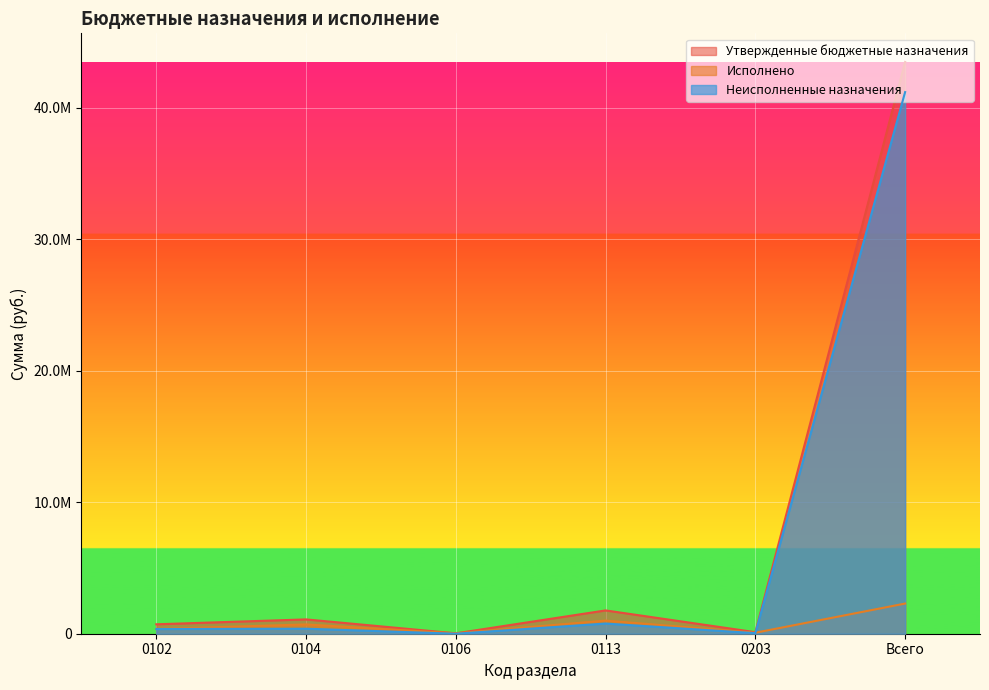

True or false: Исполнено and Утвержденные бюджетные назначения cross at least once.

False